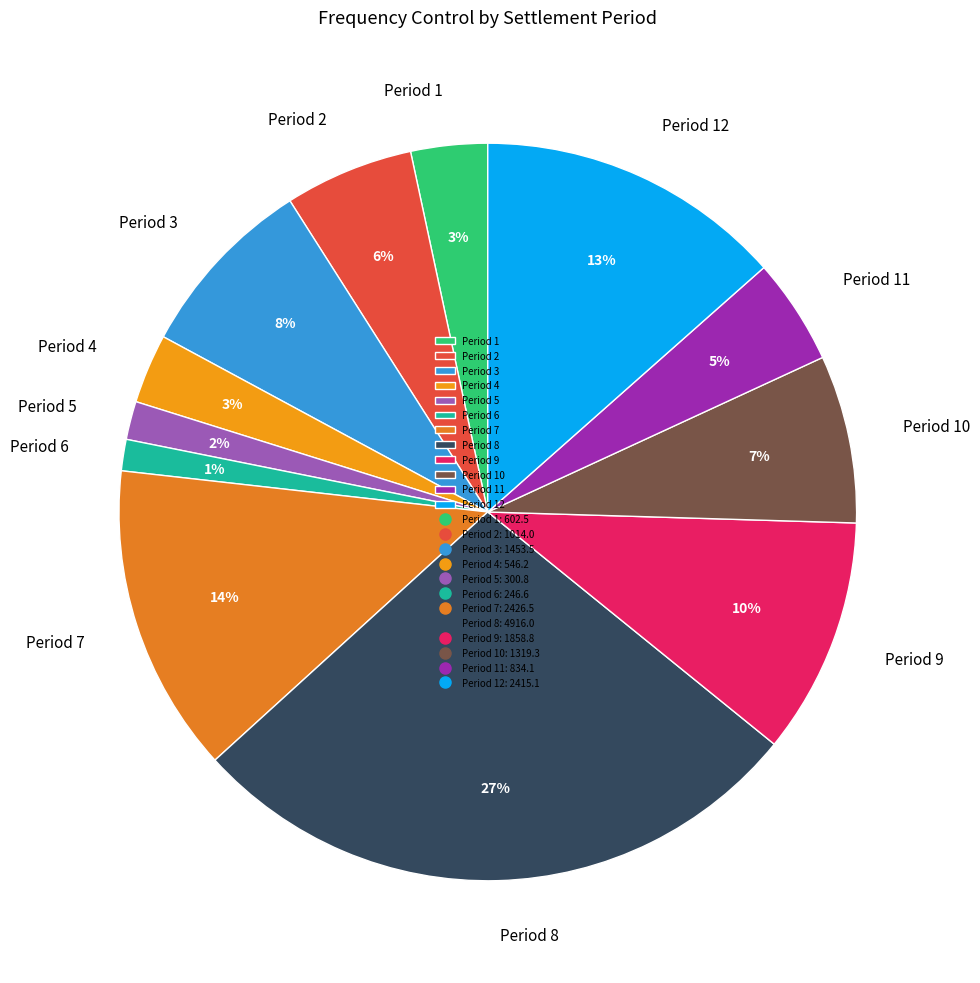

True or false: Period 8 accounts for 27% of the total.

True